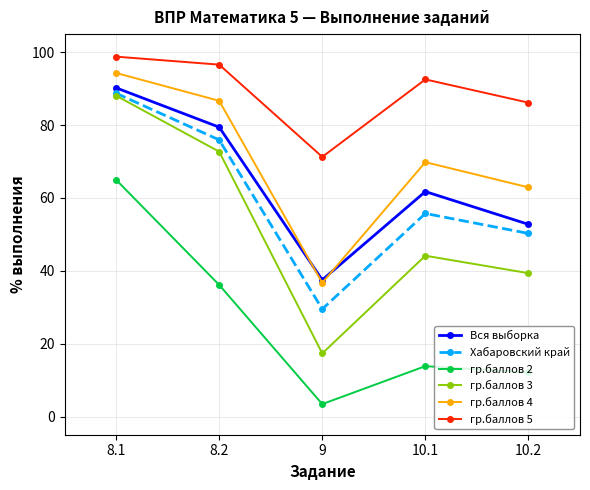

At which label is Вся выборка closest to 63?

10.1